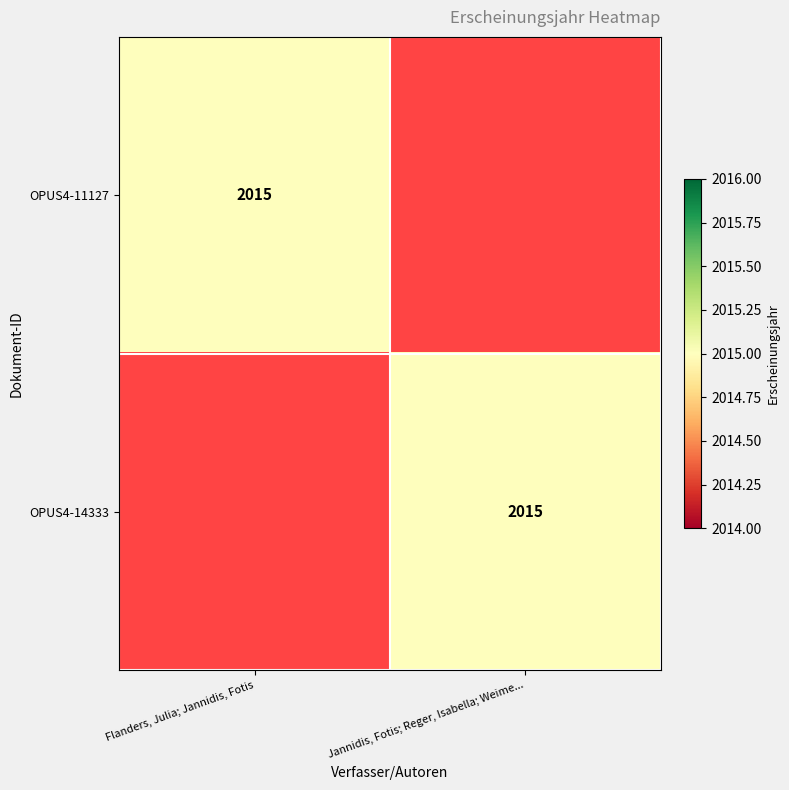

True or false: OPUS4-11127 has a value of 3295 at Flanders, Julia; Jannidis, Fotis.

False